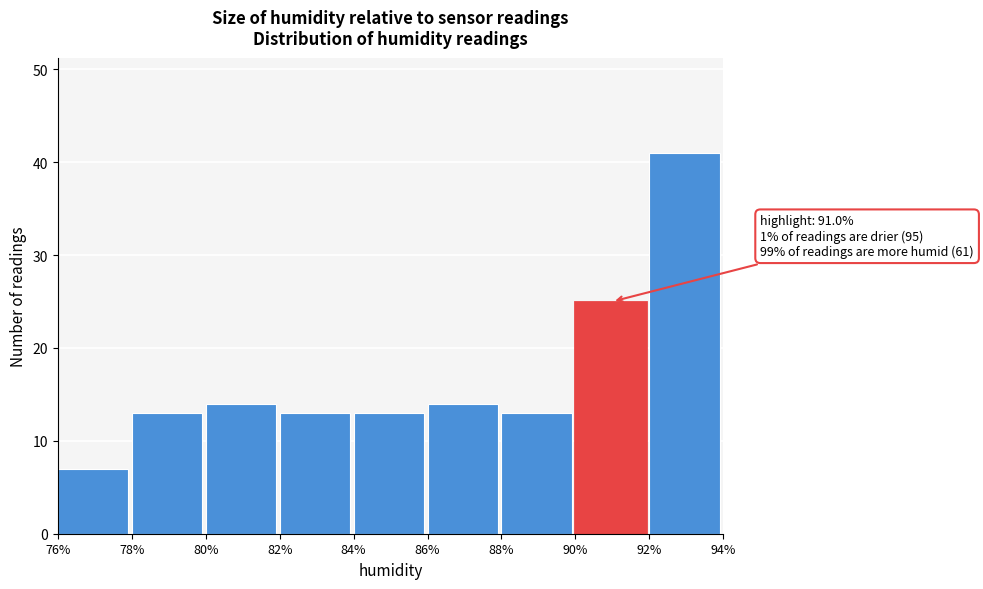

Over which range of the x-axis is the bar tallest?

92% to 94%